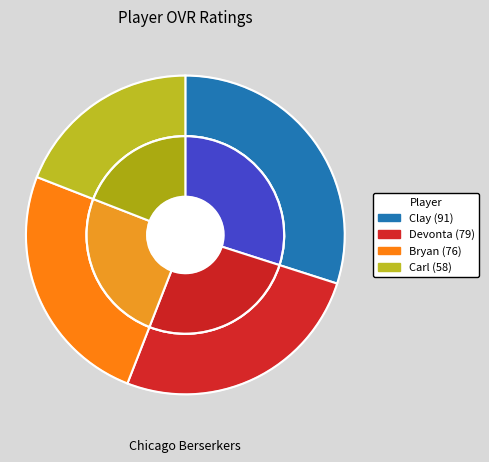

Count the number of slices in the pie.

4